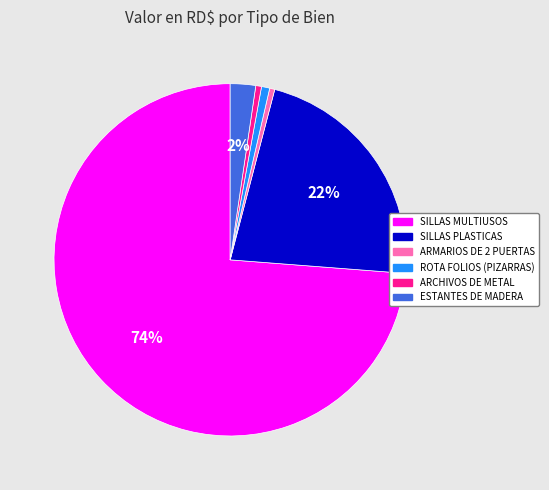

Do ROTA FOLIOS (PIZARRAS) and ESTANTES DE MADERA together represent more than half of the pie?

No